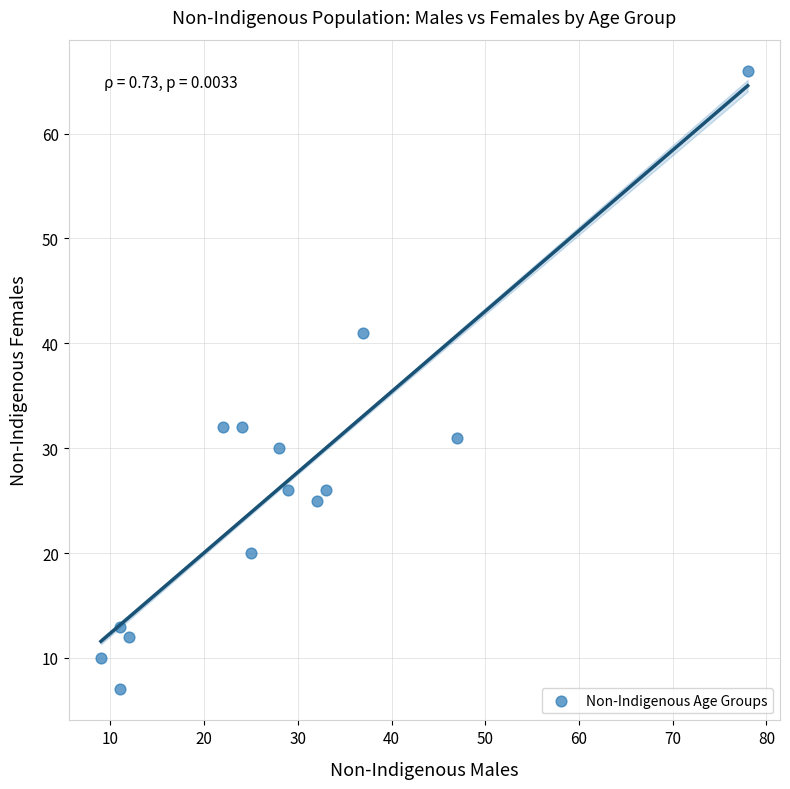

What is the range of X values (max minus min)?

69